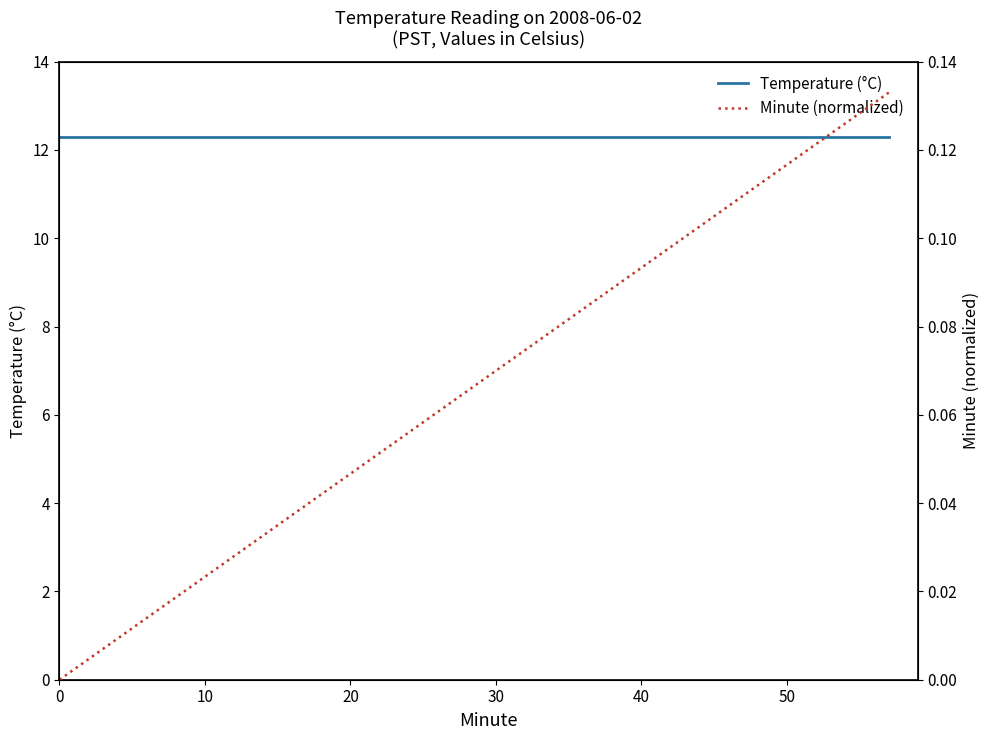

Reading right to left, what are all the values shown in this chart?

Temperature (°C): 12.3	12.3	12.3	12.3	12.3	12.3	12.3	12.3	12.3	12.3	12.3	12.3	12.3	12.3	12.3	12.3	12.3	12.3	12.3	12.3
Minute (normalized): 0.1	0.1	0.1	0.1	0.1	0.1	0.1	0.1	0.1	0.1	0.1	0.1	0.0	0.0	0.0	0.0	0.0	0.0	0.0	0.0